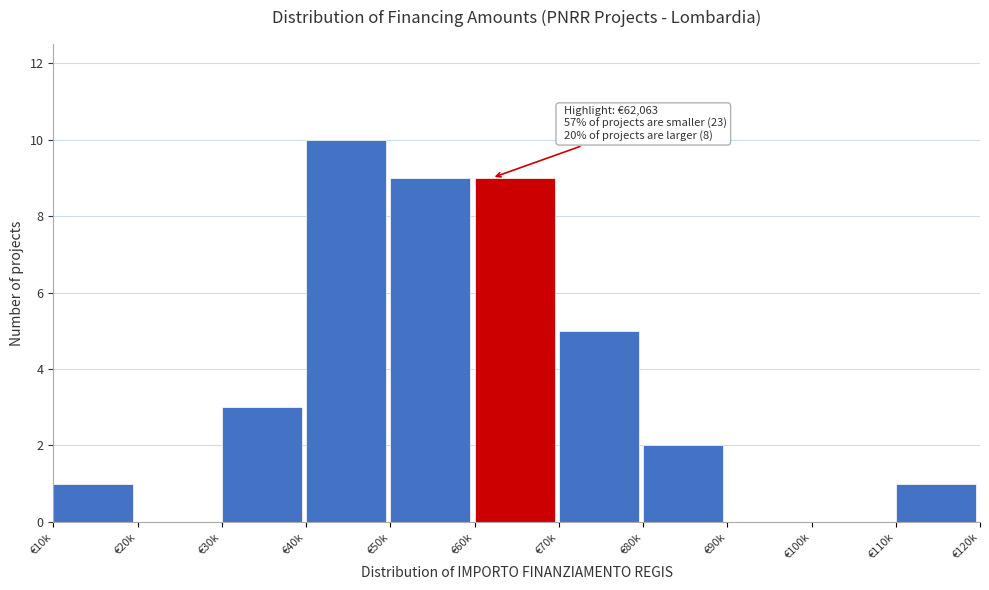

Reading right to left, transcribe all the data shown in this chart.

€110k=1	€100k=0	€90k=0	€80k=2	€70k=5	€60k=9	€50k=9	€40k=10	€30k=3	€20k=0	€10k=1